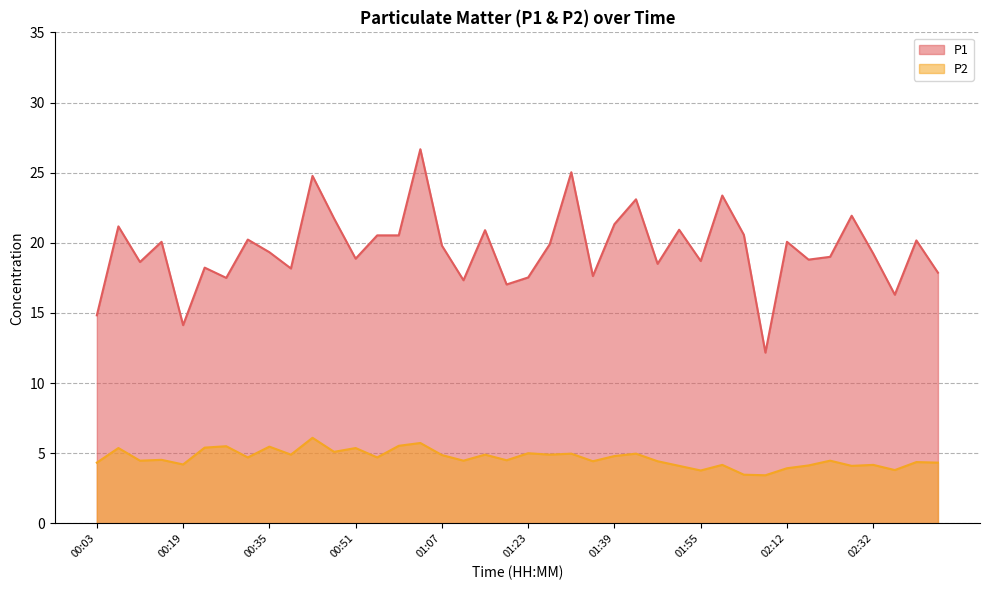

Between 00:47 and 01:19, which is larger?

00:47